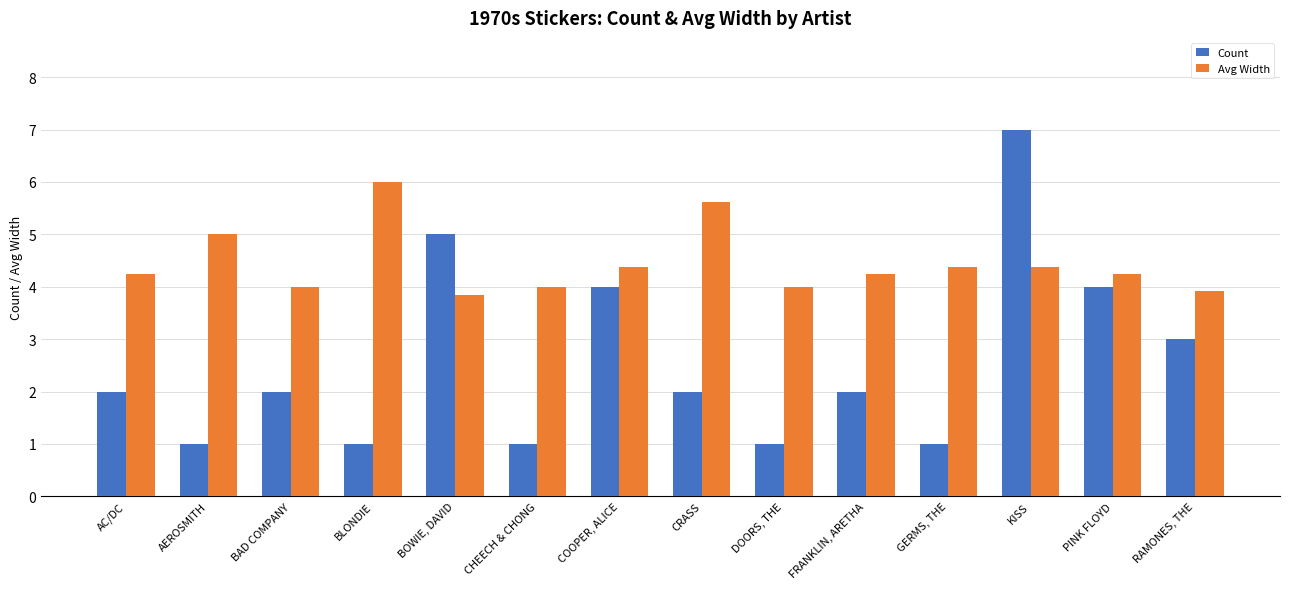

Rank the series by their average value, from lowest to highest.

Count, Avg Width